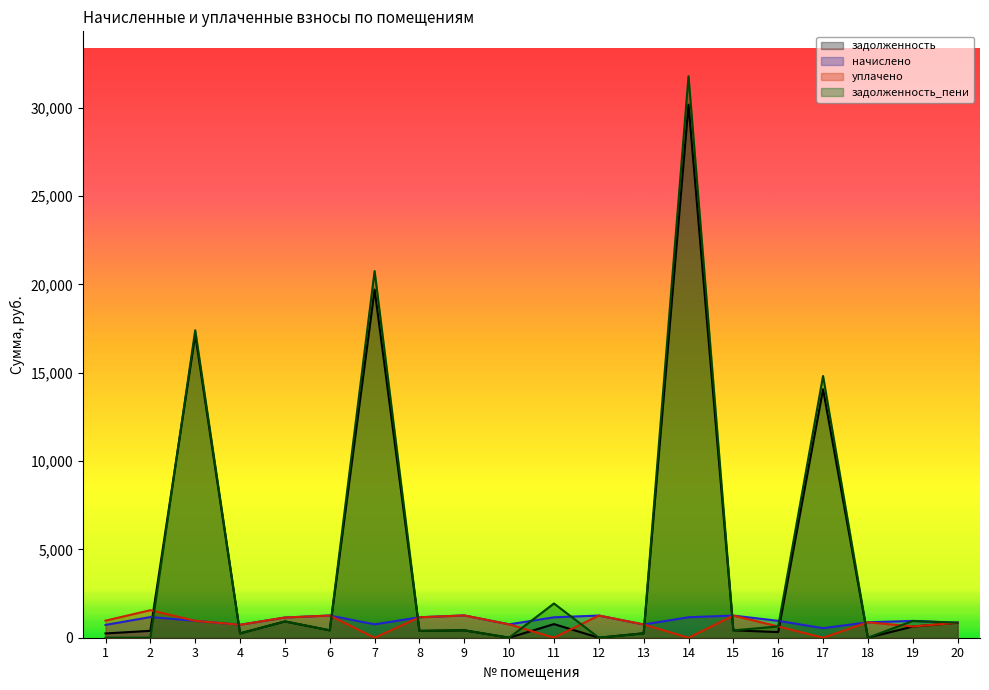

How many data points does each series have?

20